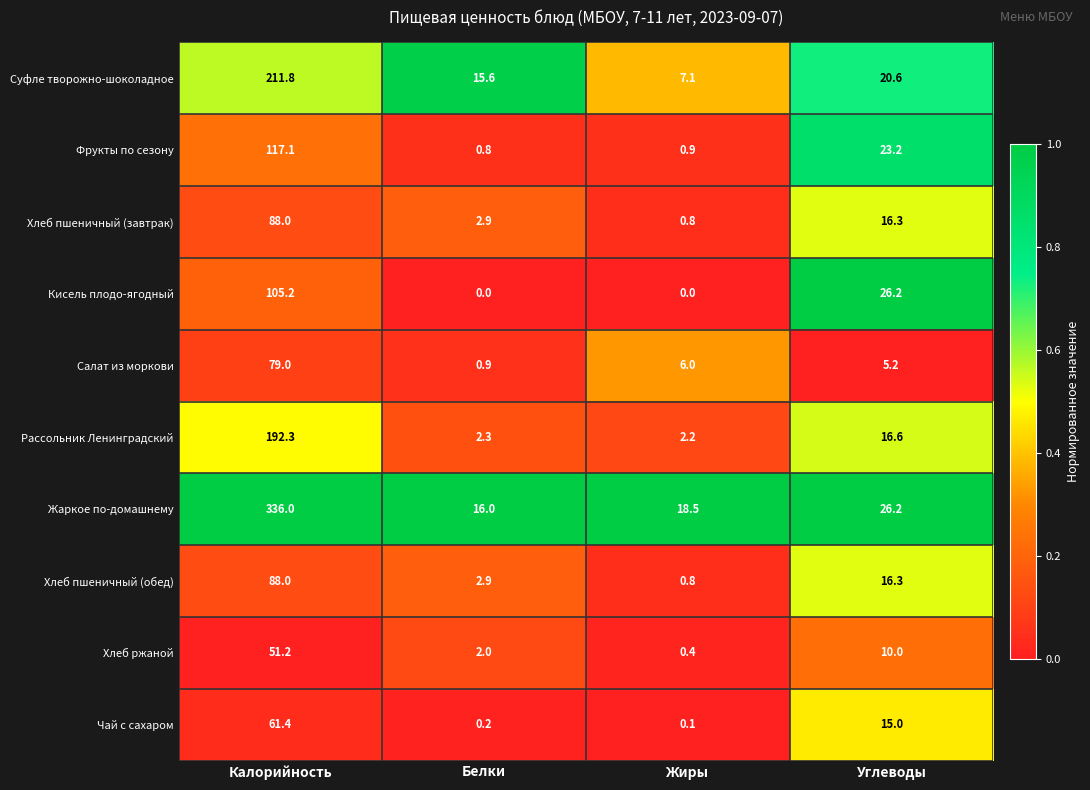

List the labels in order of Хлеб пшеничный (обед) value, smallest first.

Жиры, Белки, Углеводы, Калорийность